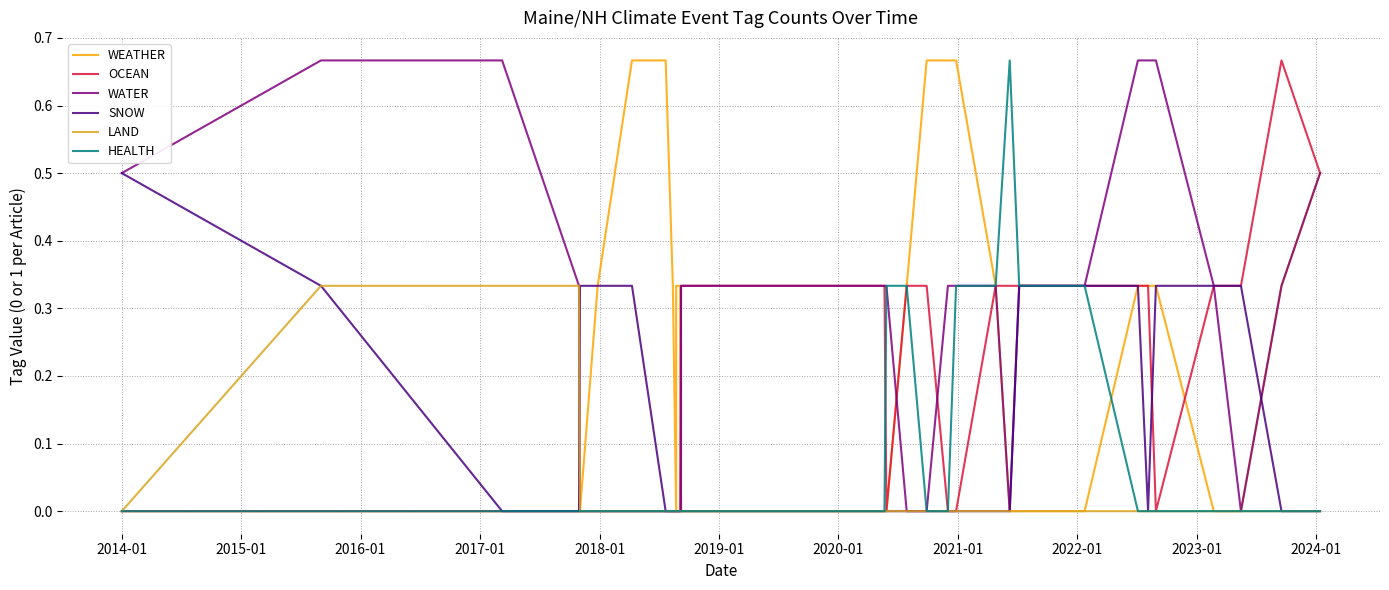

List the series in order of their peak value, lowest first.

LAND, SNOW, WEATHER, OCEAN, WATER, HEALTH